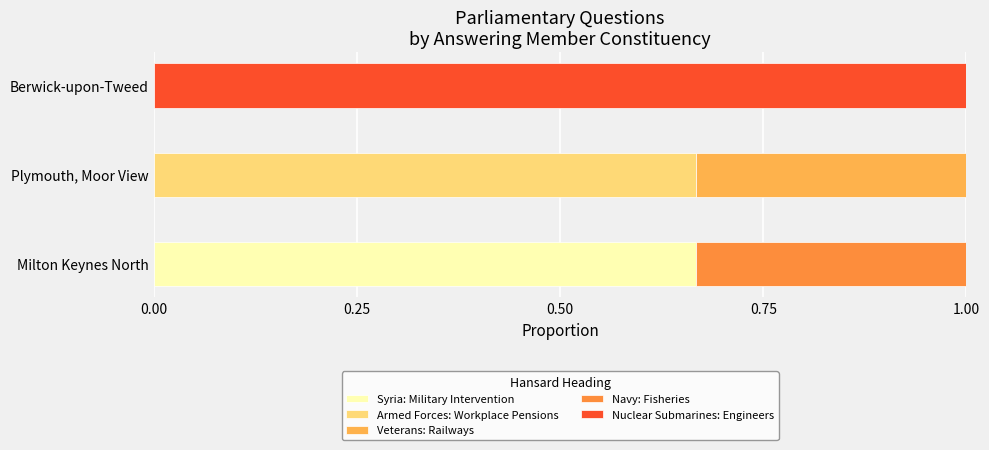

The Syria: Military Intervention series shows 0.0 at Plymouth, Moor View. True or false?

True